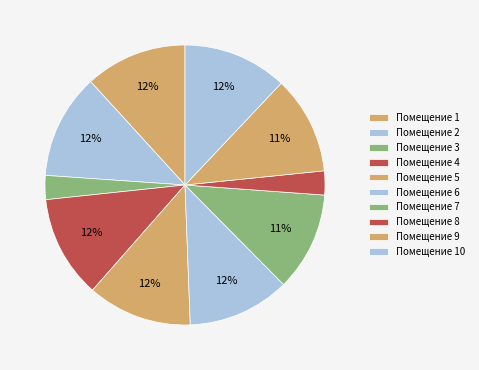

How many slices are in this pie chart?

10